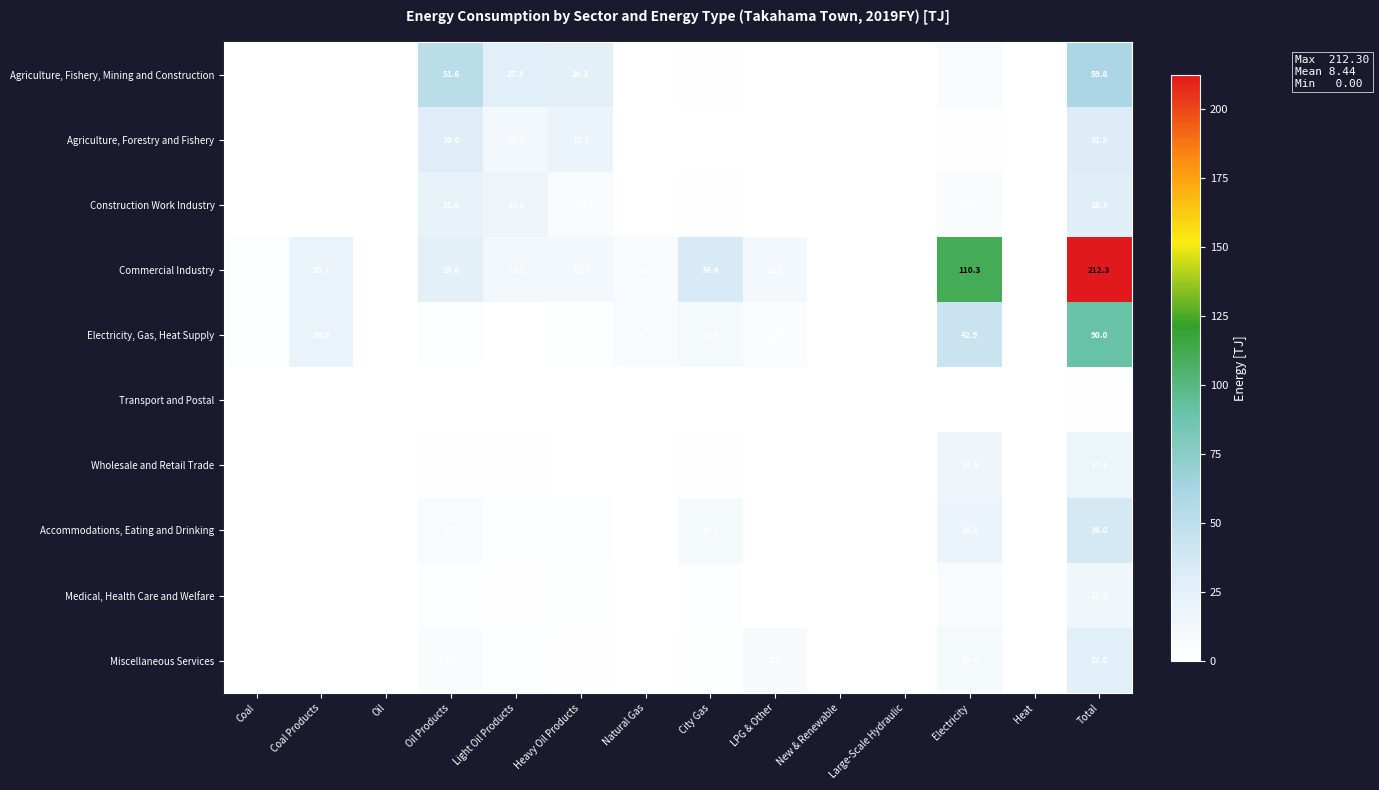

What is the maximum value shown in the chart?

212.3